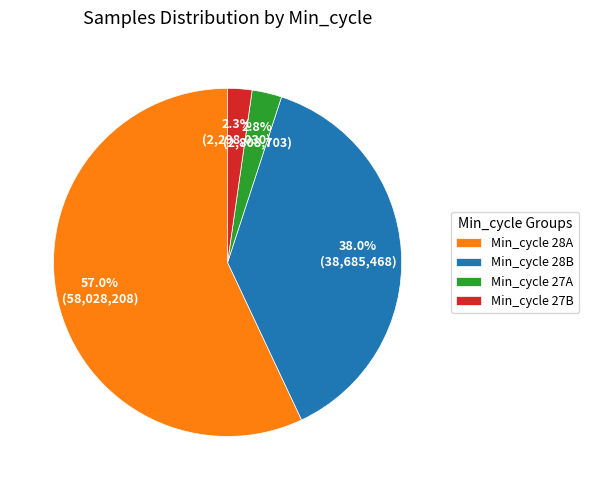

Which has a higher value, Min_cycle 27A or Min_cycle 27B?

Min_cycle 27A